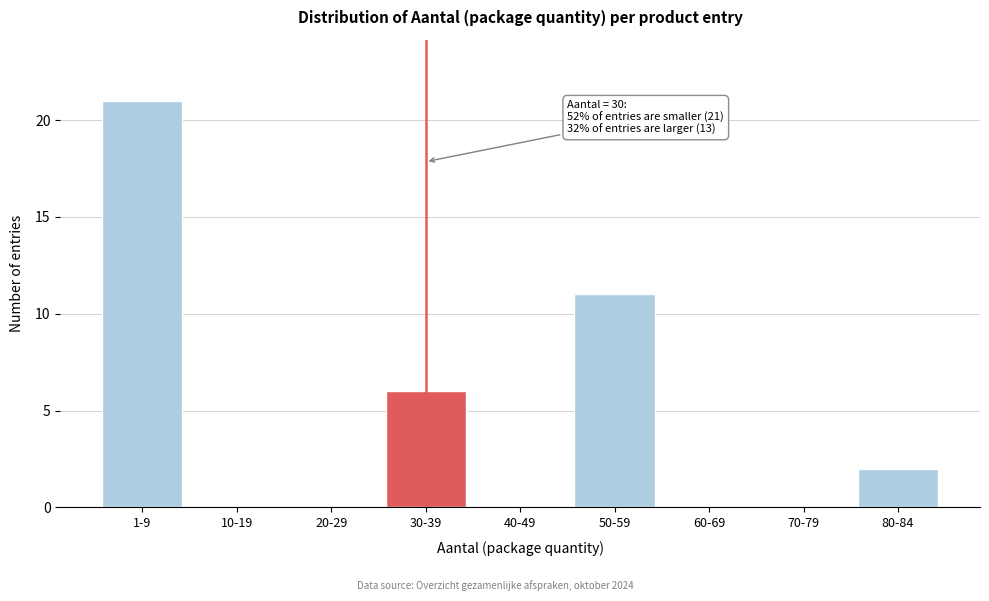

Reading left to right, transcribe all the data shown in this chart.

1-9=21	10-19=0	20-29=0	30-39=6	40-49=0	50-59=11	60-69=0	70-79=0	80-84=2